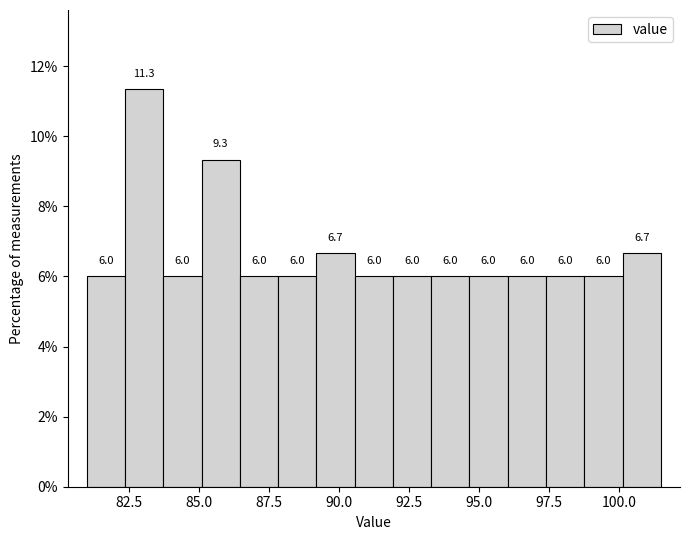

Around what value on the x-axis is the tallest bar? Give the approximate position of its centre, as read against the axis.

83.0